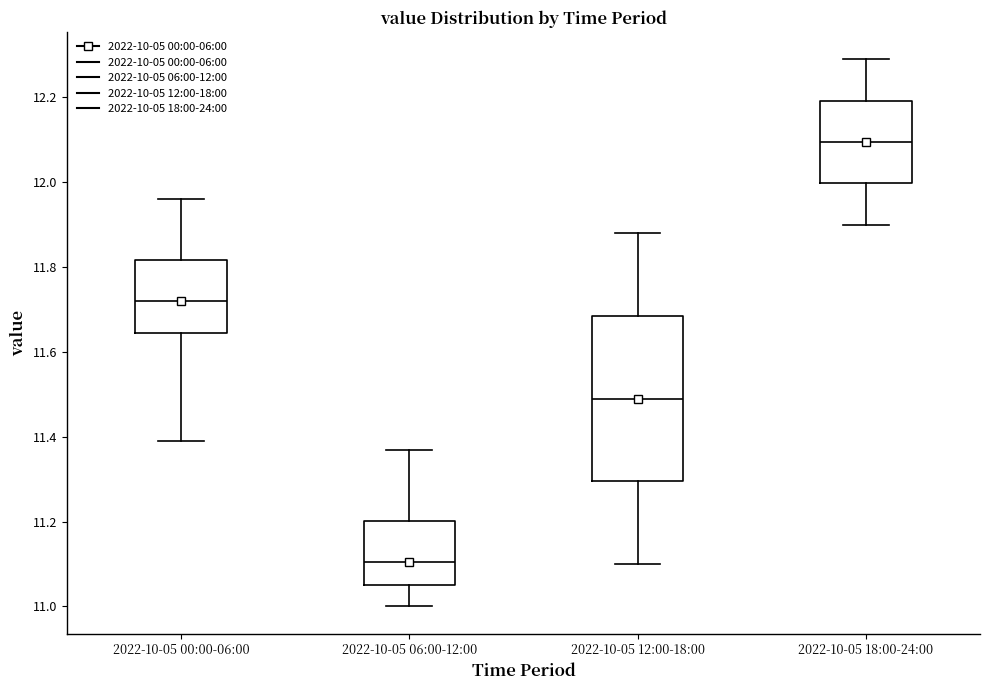

Which box has the highest median line?

2022-10-05 18:00-24:00